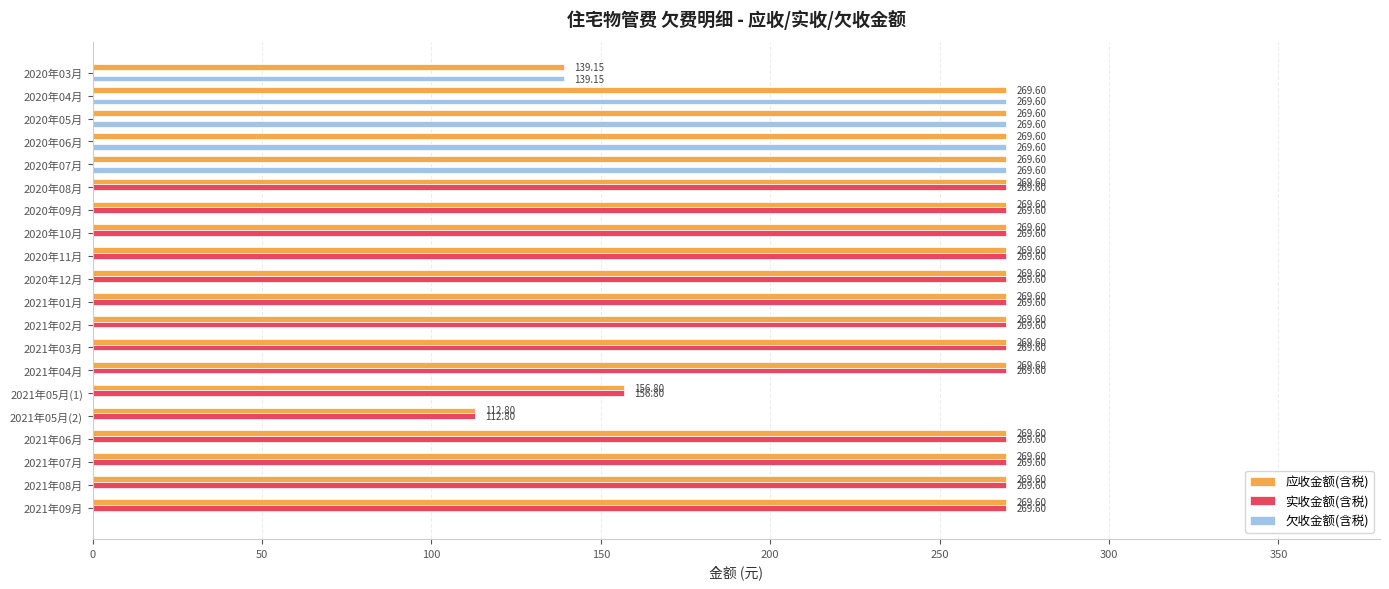

What is the sum of the 实收金额(含税) values at 2021年05月(1) and 2021年07月?

426.4